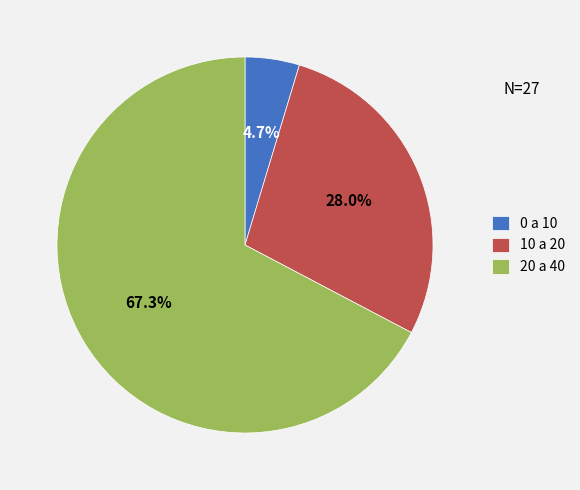

True or false: 20 a 40 accounts for 67% of the total.

True